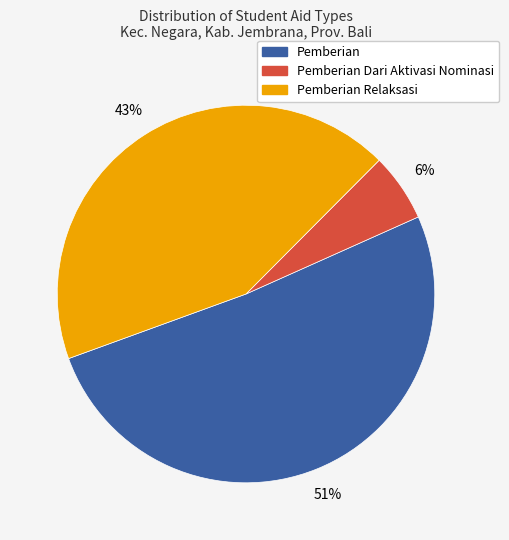

The Pemberian slice represents 37% of the pie. True or false?

False